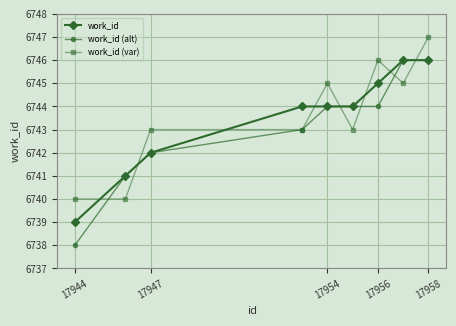

True or false: work_id and work_id (var) cross at least once.

True